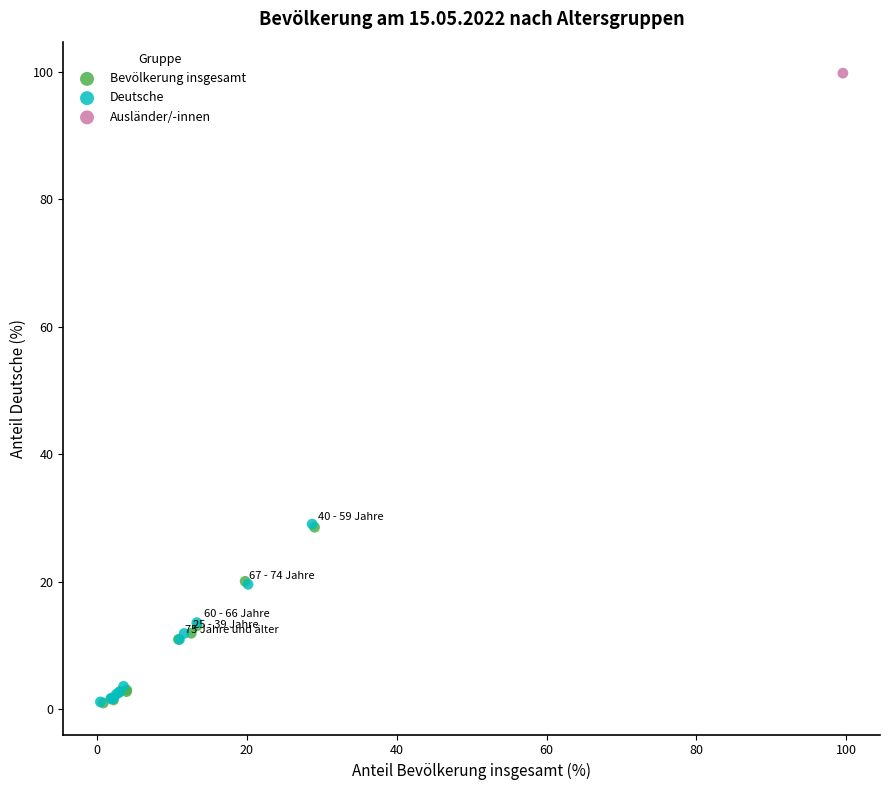

Which series contains the highest Y value?

Ausländer/-innen